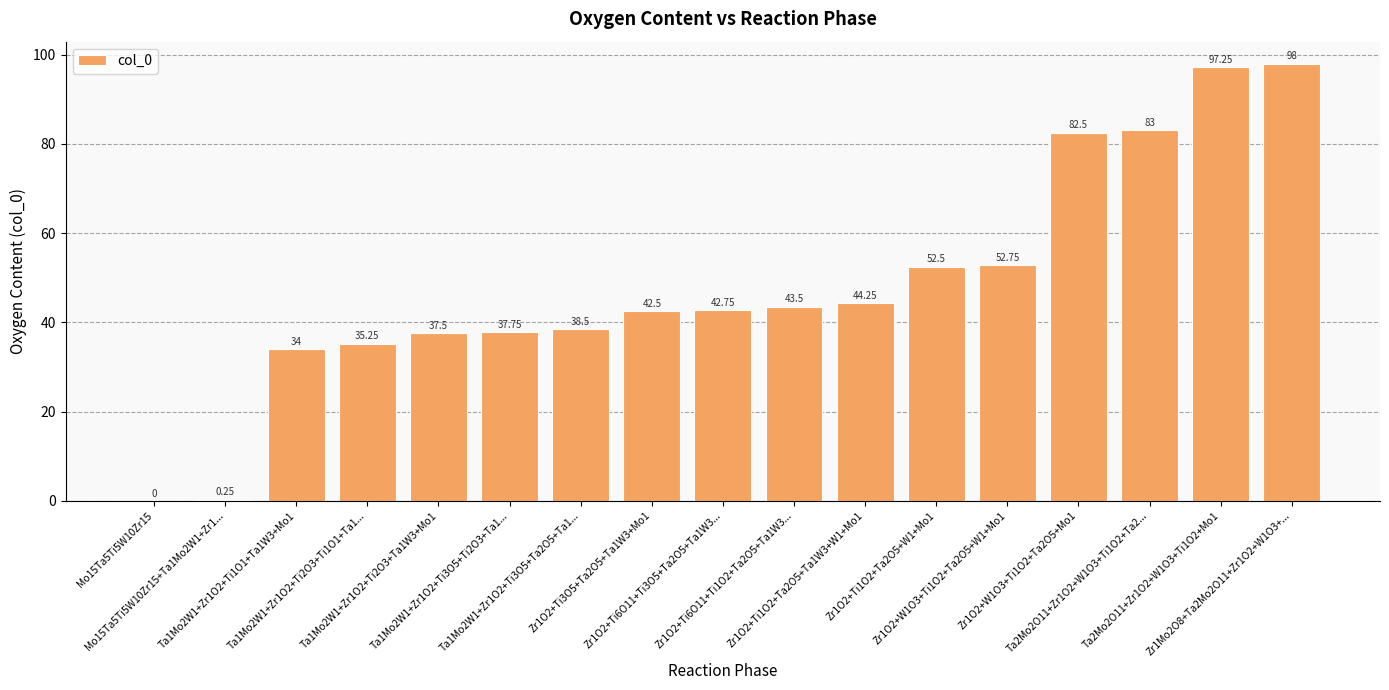

What is the change in value from Mo15Ta5Ti5W10Zr15+Ta1Mo2W1+Zr1... to Zr1O2+Ti6O11+Ti1O2+Ta2O5+Ta1W3...?

+43.2